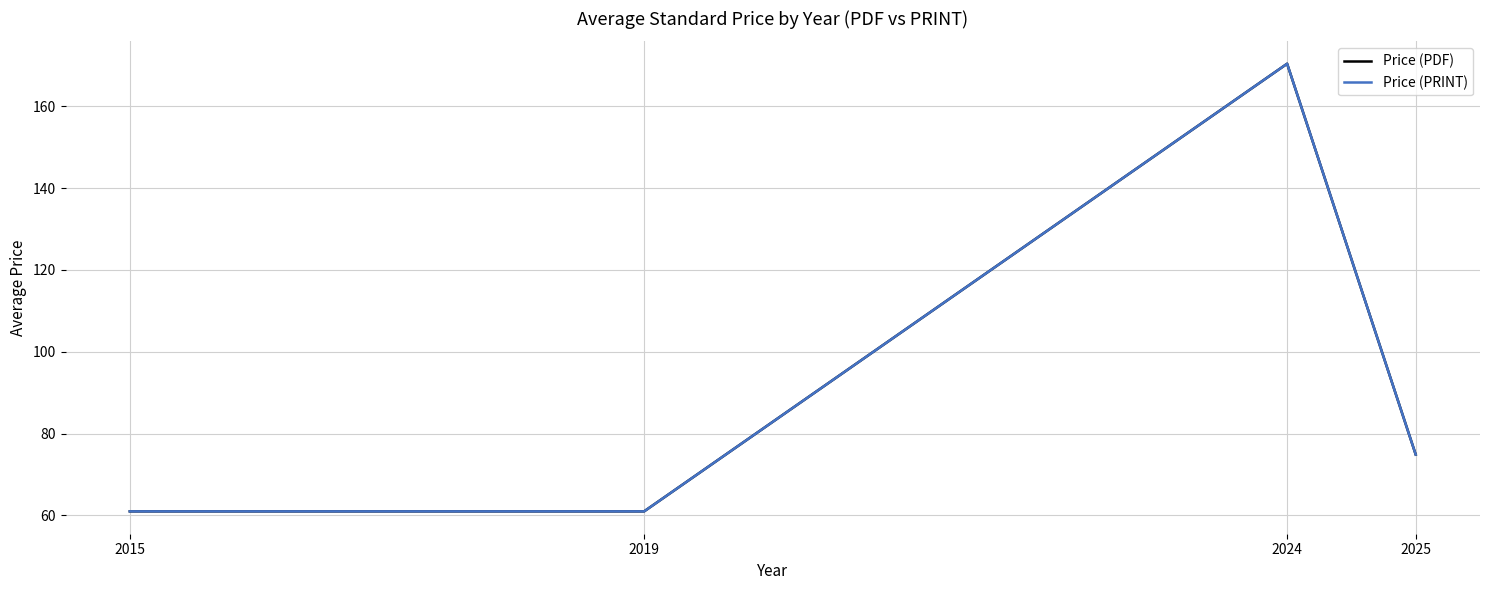

Is the value of Price (PDF) at 2024 greater than the value of Price (PRINT) at 2019?

Yes